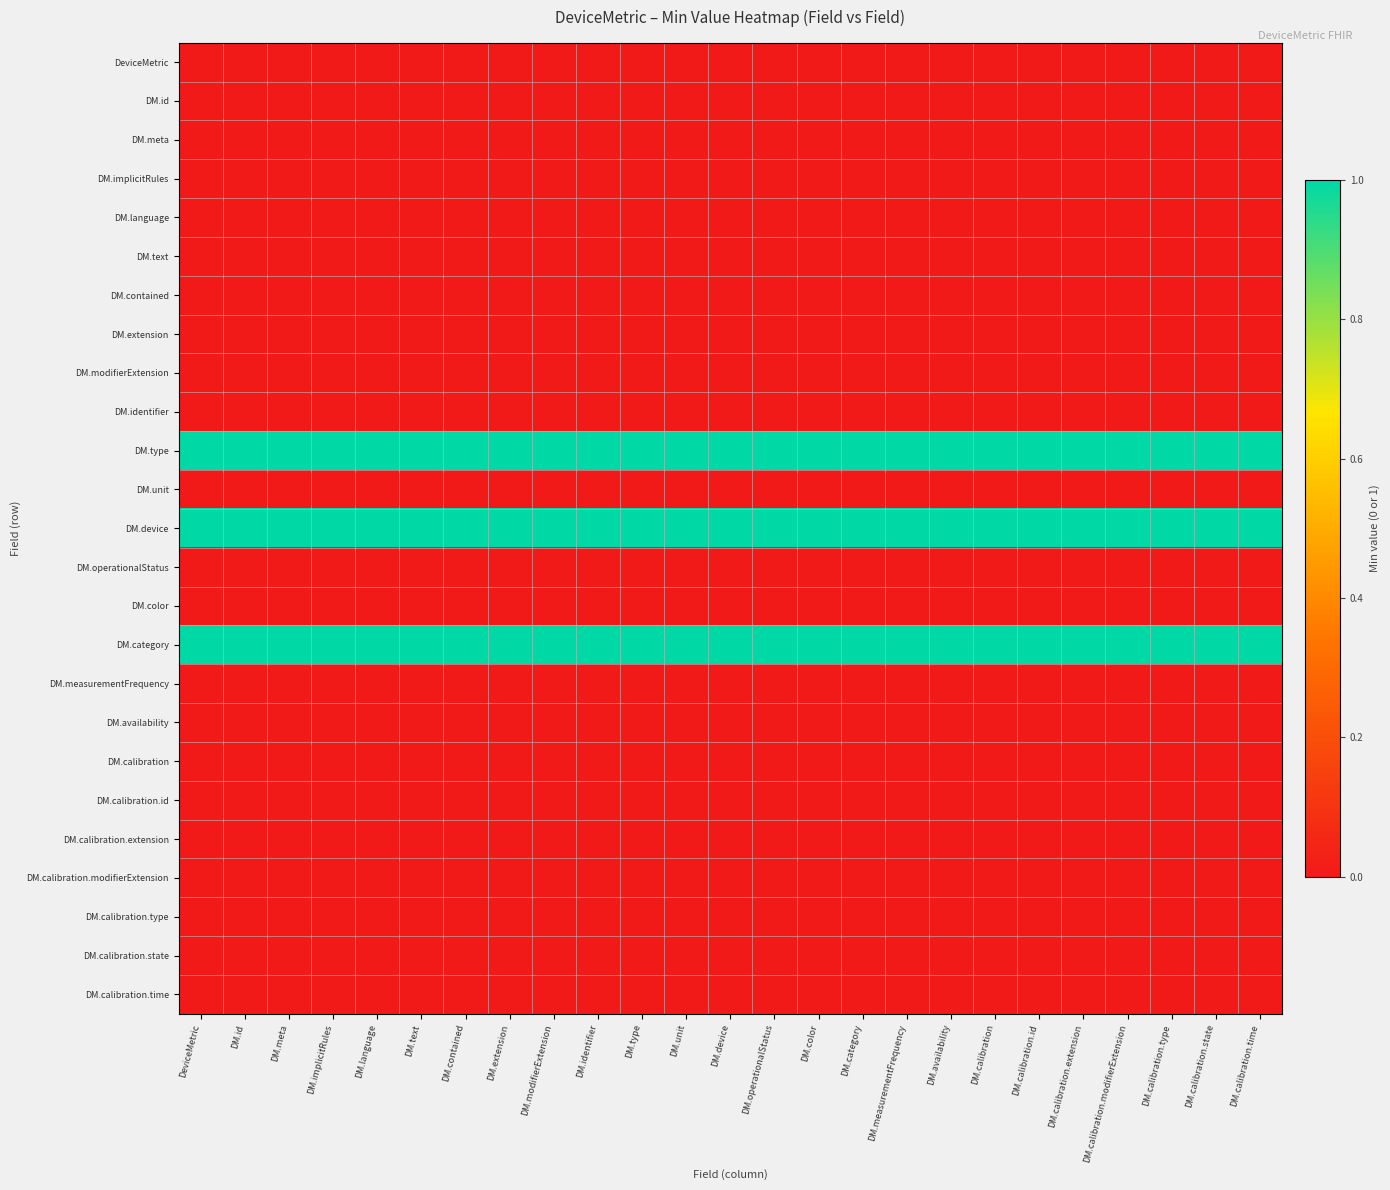

Which has a higher value, DM.identifier or DM.id?

DM.identifier